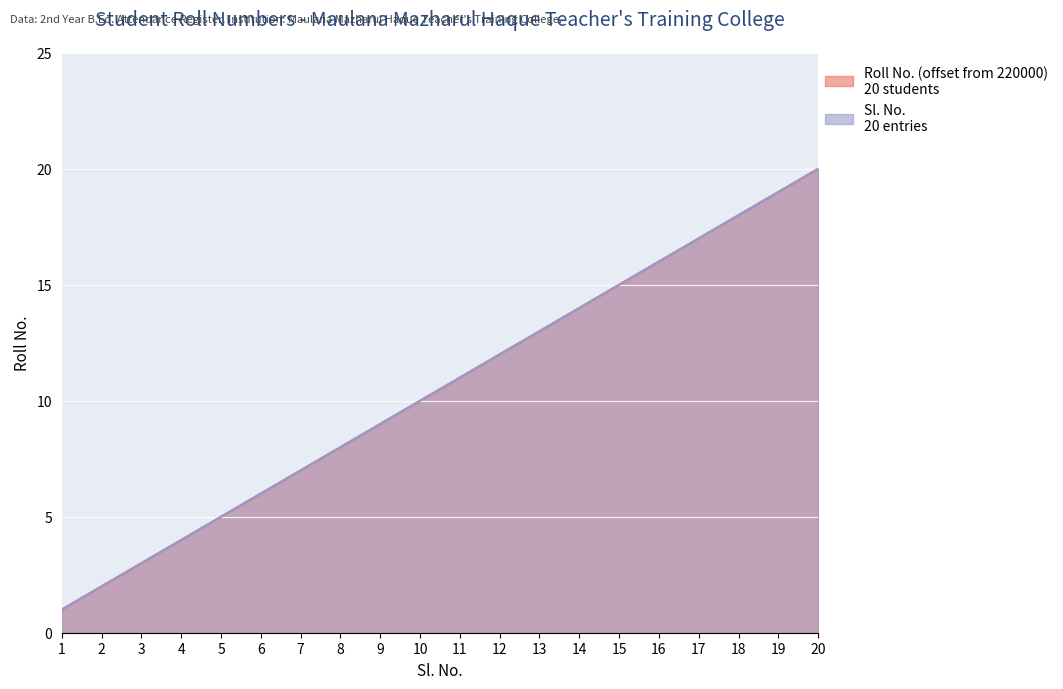

The value of Sl. No. at 11 is 11. True or false?

True